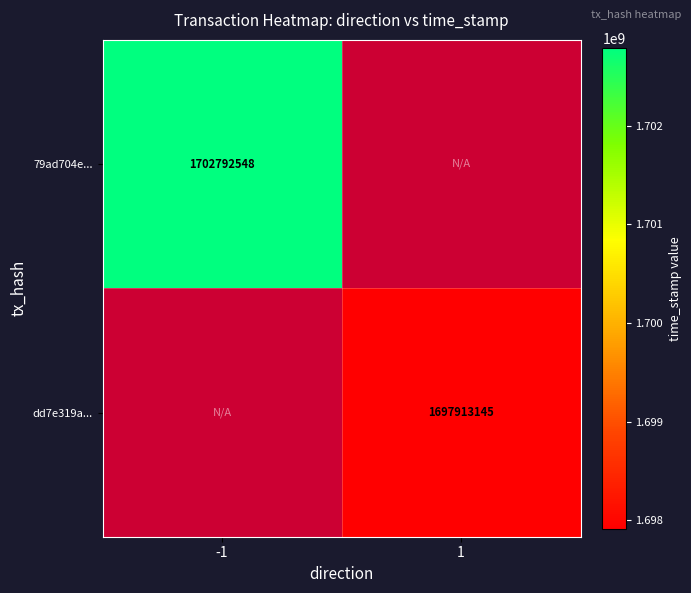

The value of dd7e319a... at 1 is 2330833247. True or false?

False